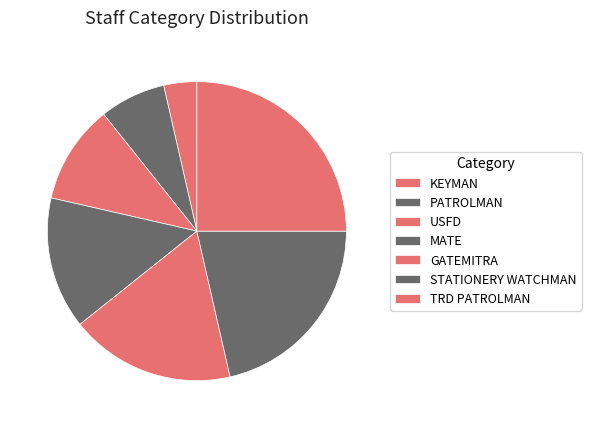

Does GATEMITRA account for over 50% of the chart?

No